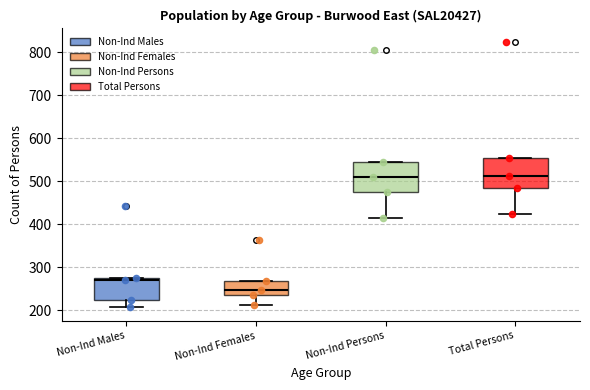

Where does the median line of the box for Total Persons sit on the y-axis? The values are not printed on the chart, so give them approximately, as read against the axis.

510